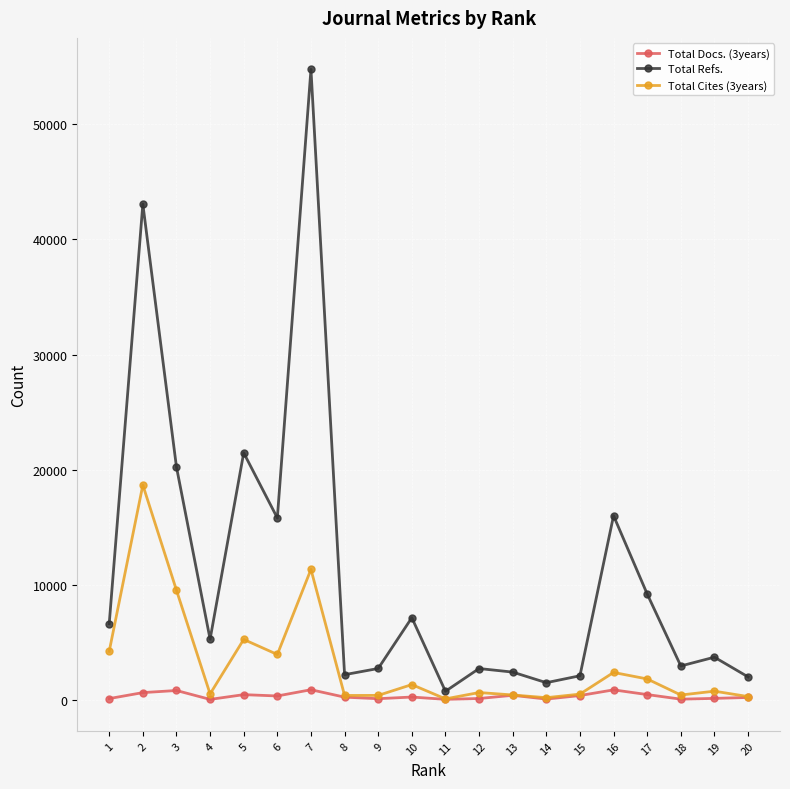

What are all the series names shown in the legend?

Total Docs. (3years), Total Refs., Total Cites (3years)